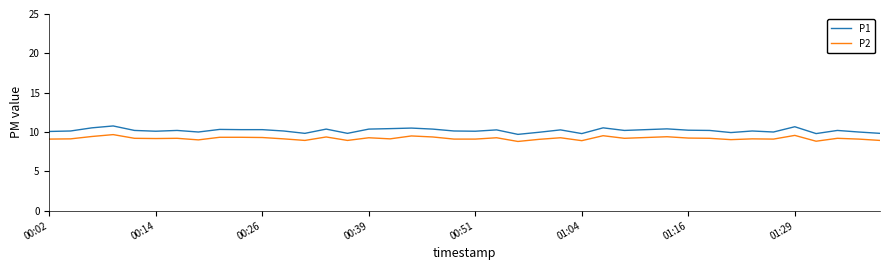

True or false: P1 and P2 intersect in this chart.

False